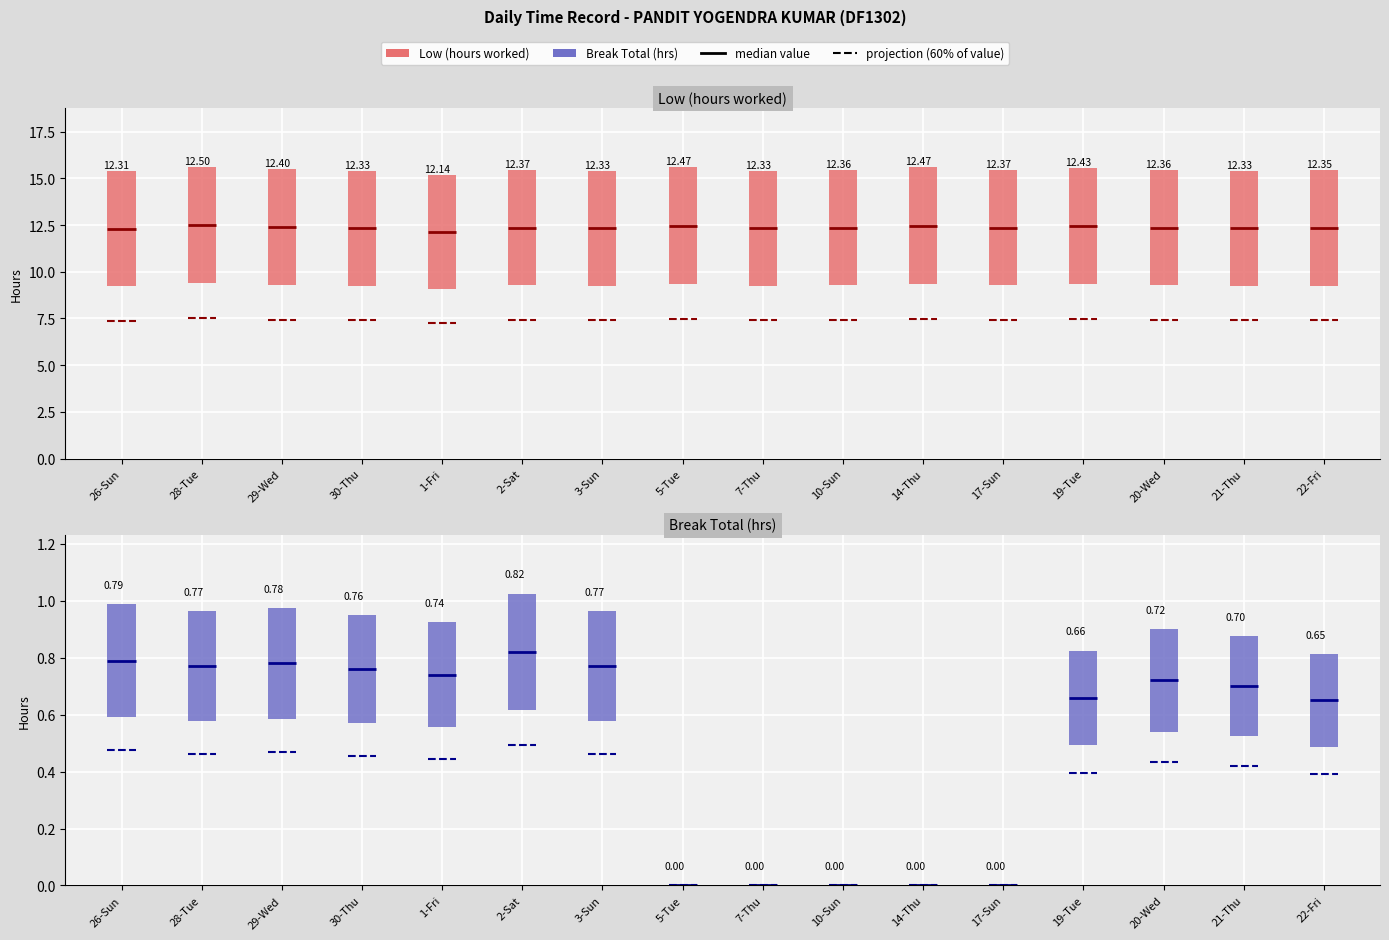

Is this an area chart (filled region under the line)?

No